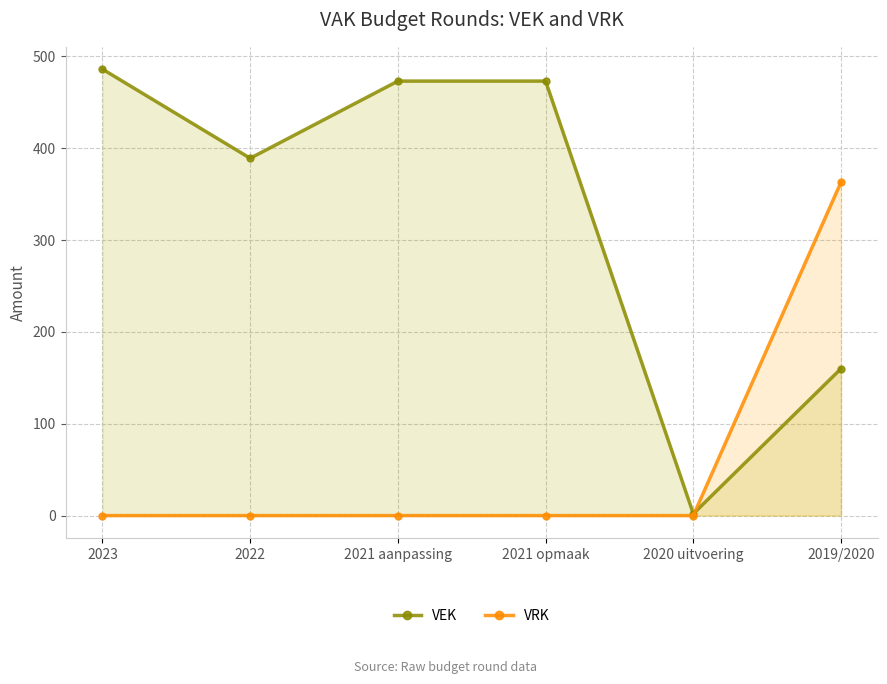

Where do VEK and VRK first cross each other?

2020 uitvoering and 2019/2020